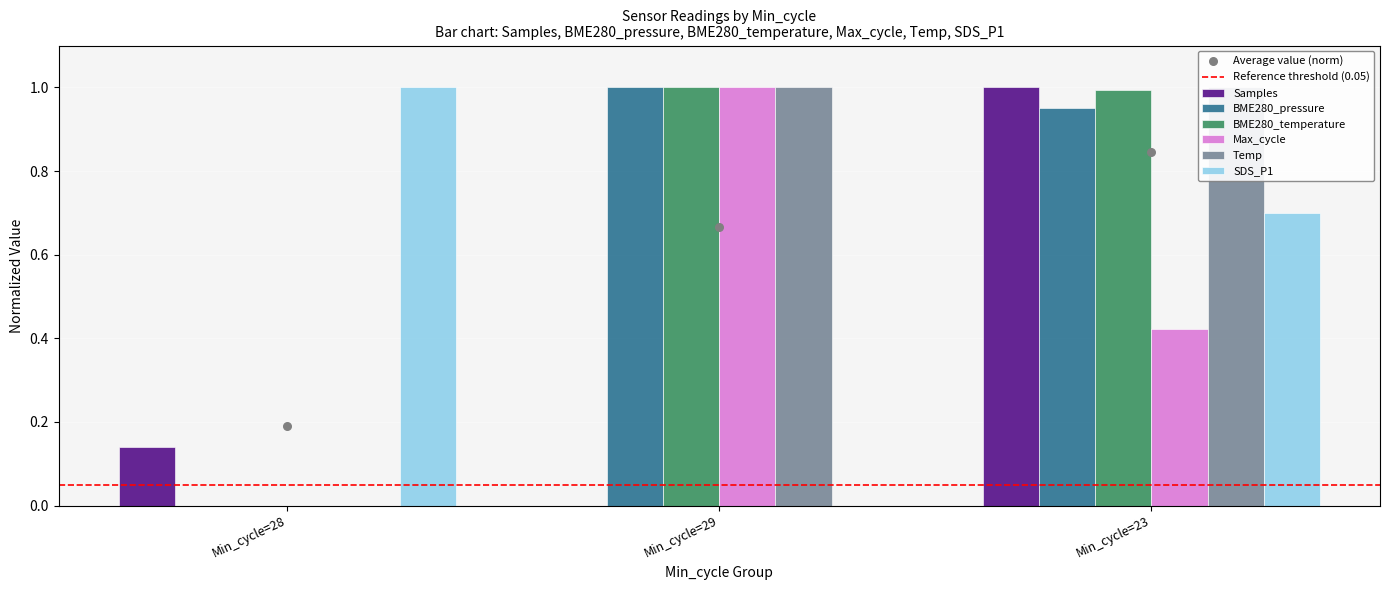

What are all the series names shown in the legend?

Samples, BME280_pressure, BME280_temperature, Max_cycle, Temp, SDS_P1